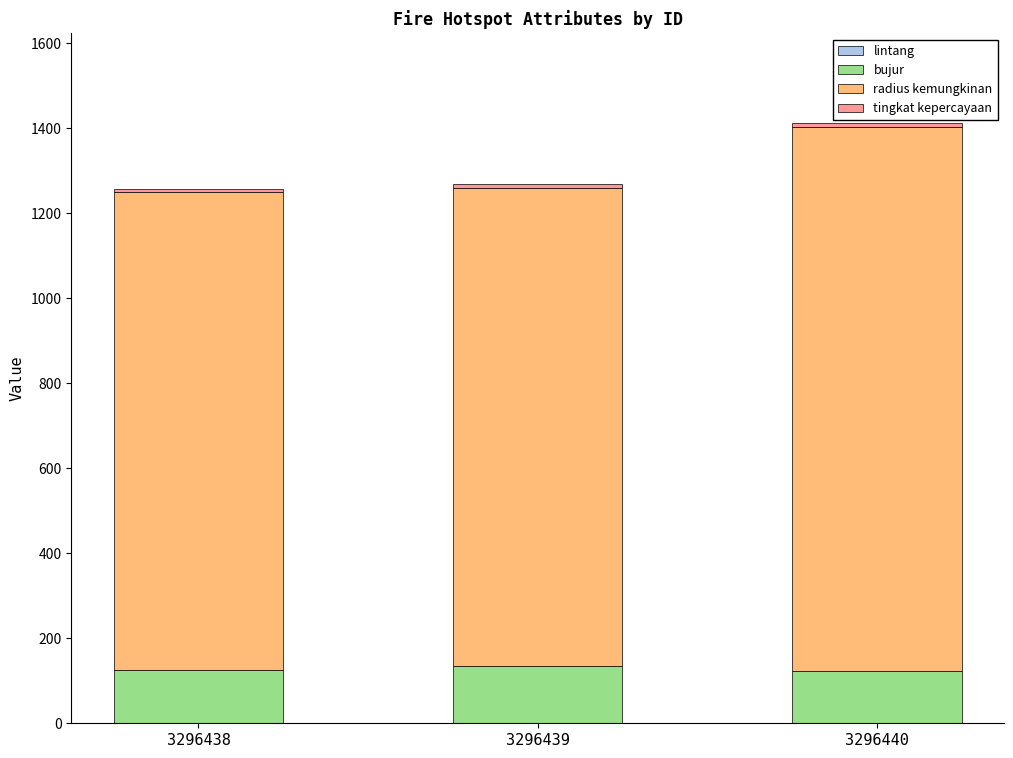

What is the difference between the maximum and second lowest values in the bujur series?

6.2